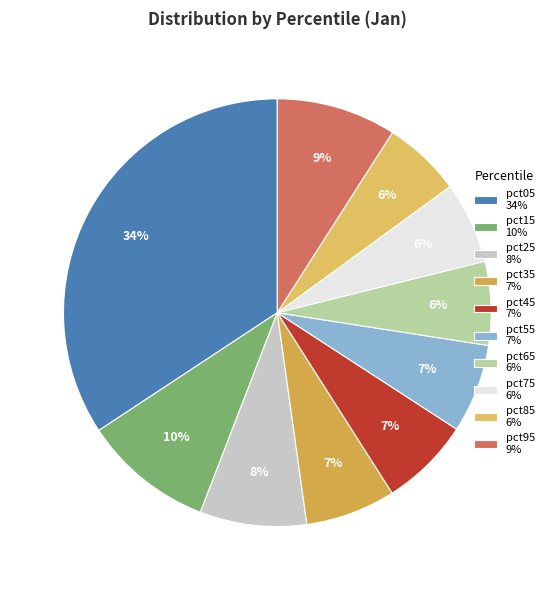

To the nearest percent, what portion does pct15 represent?

10%